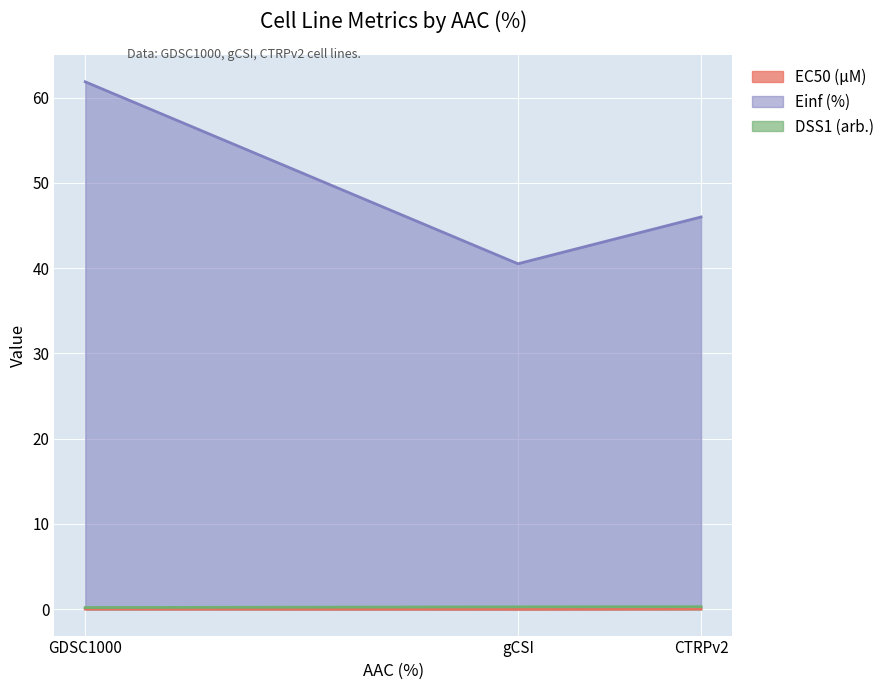

Reading left to right, list all the values displayed in this chart.

EC50 (µM): 0.0	0.0	0.0
Einf (%): 61.9	40.5	46.0
DSS1 (arb.): 0.2	0.3	0.3